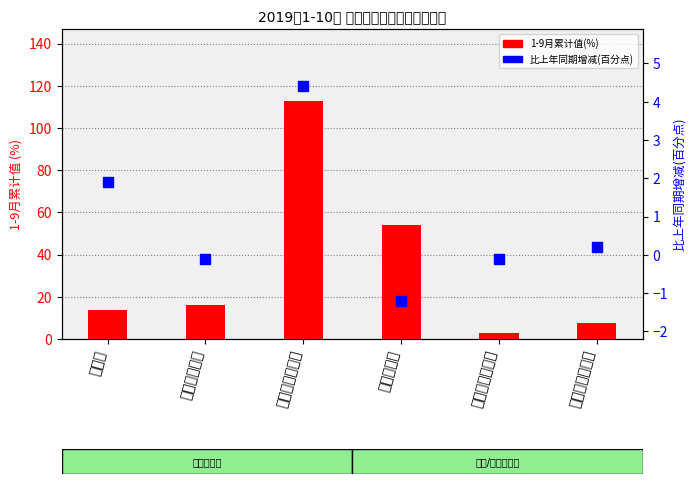

What is the total value across all series at 资产负债率?

52.9